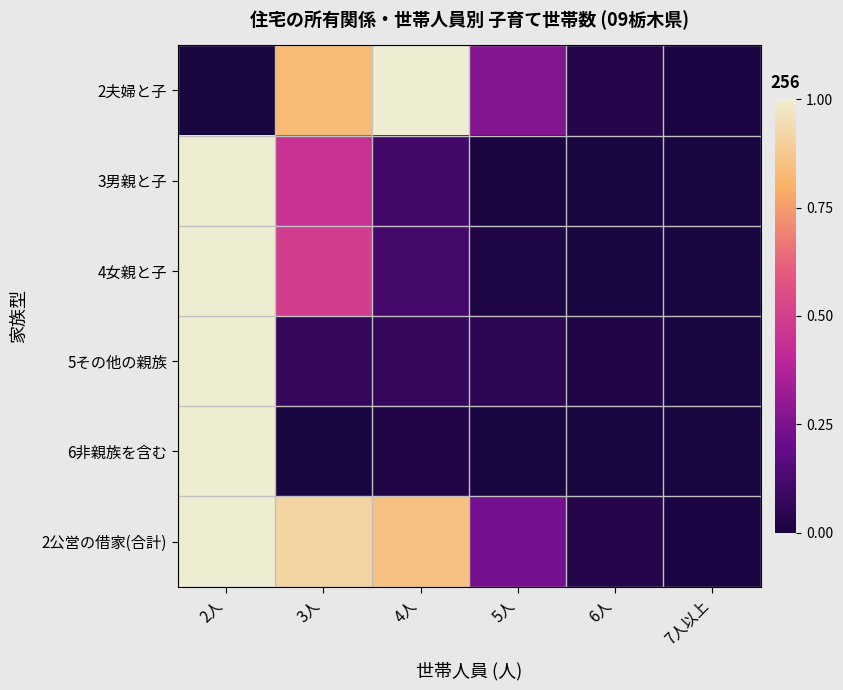

At which category does the chart reach its minimum across all series?

2人